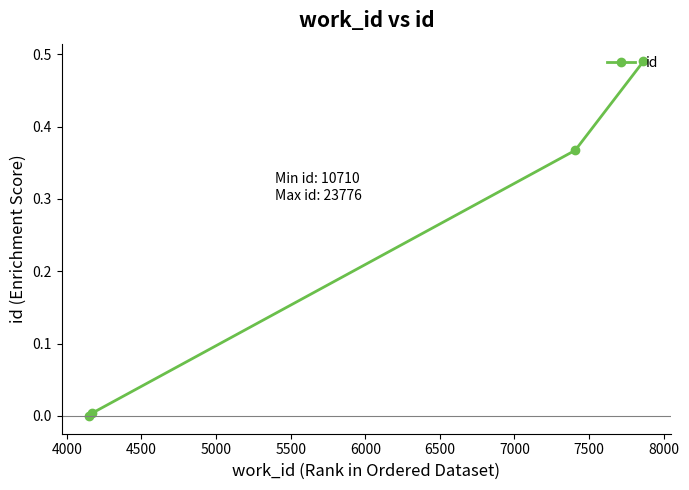

True or false: there are more than 0 points higher than both neighbors.

False